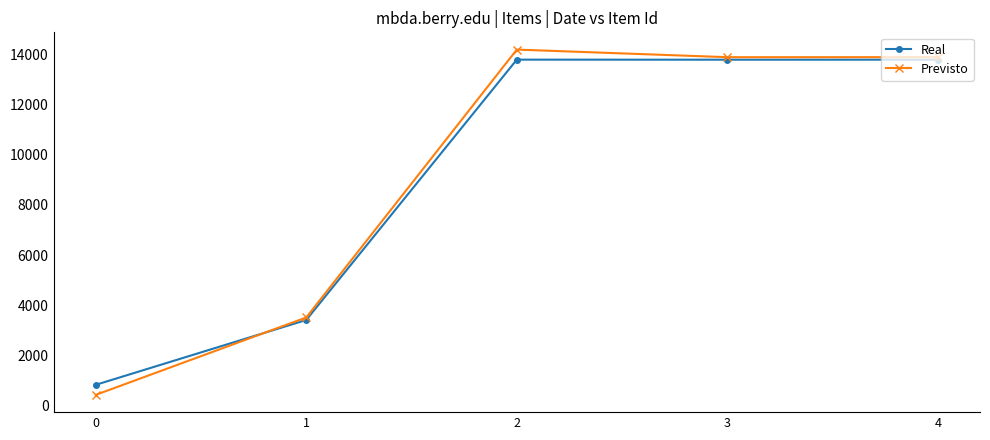

Between 0 and 3, which series saw the biggest shift?

Previsto